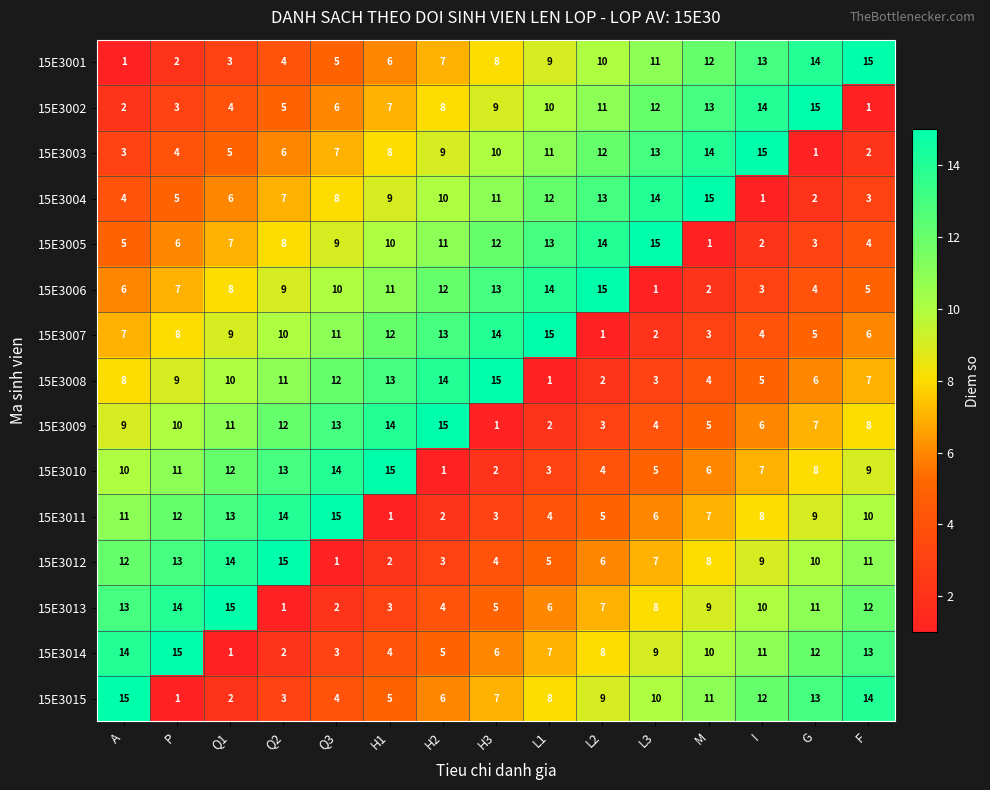

Is it true that 15E3009 equals 9 at A?

True